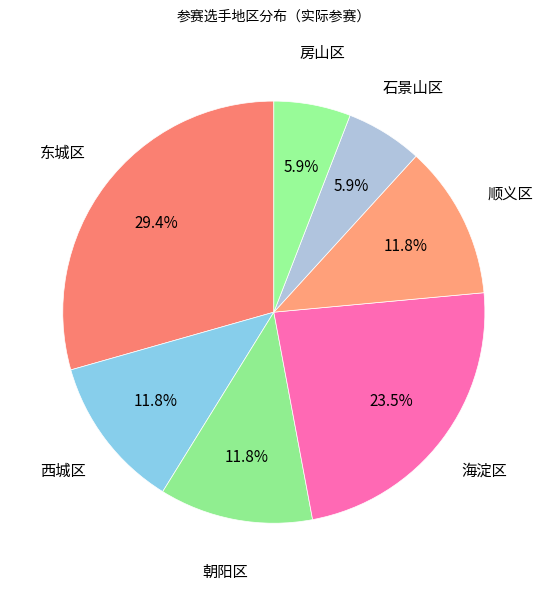

Does any single category account for the majority?

No